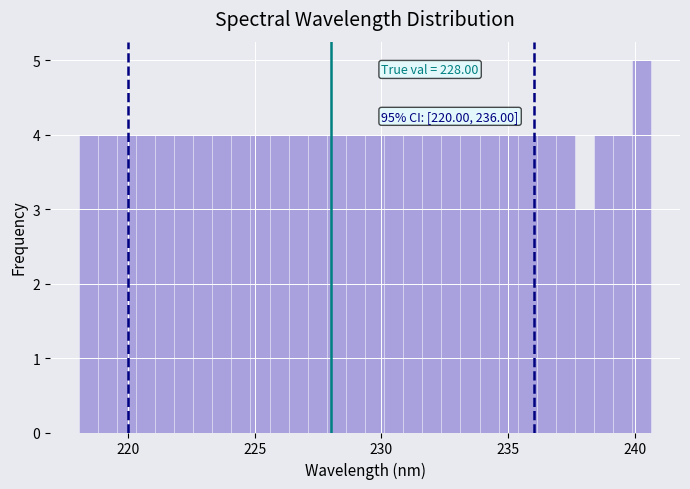

Around what value on the x-axis is the tallest bar? Give the approximate position of its centre, as read against the axis.

240.5